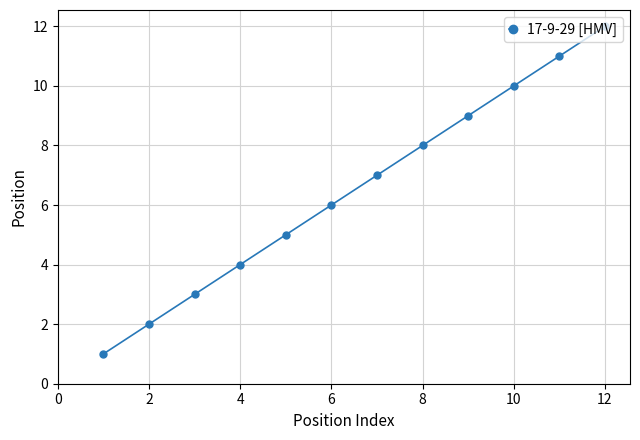

True or false: the data has more than 2 interior local peaks.

False